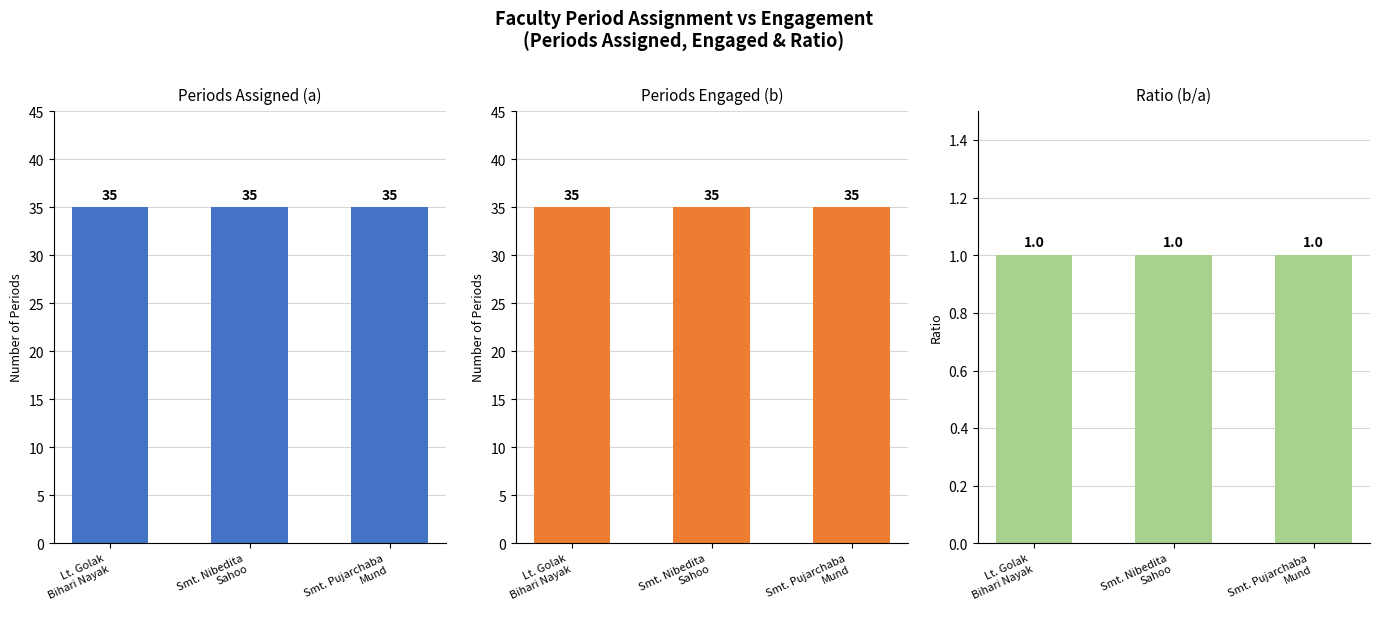

What is the maximum value shown in the chart?

35